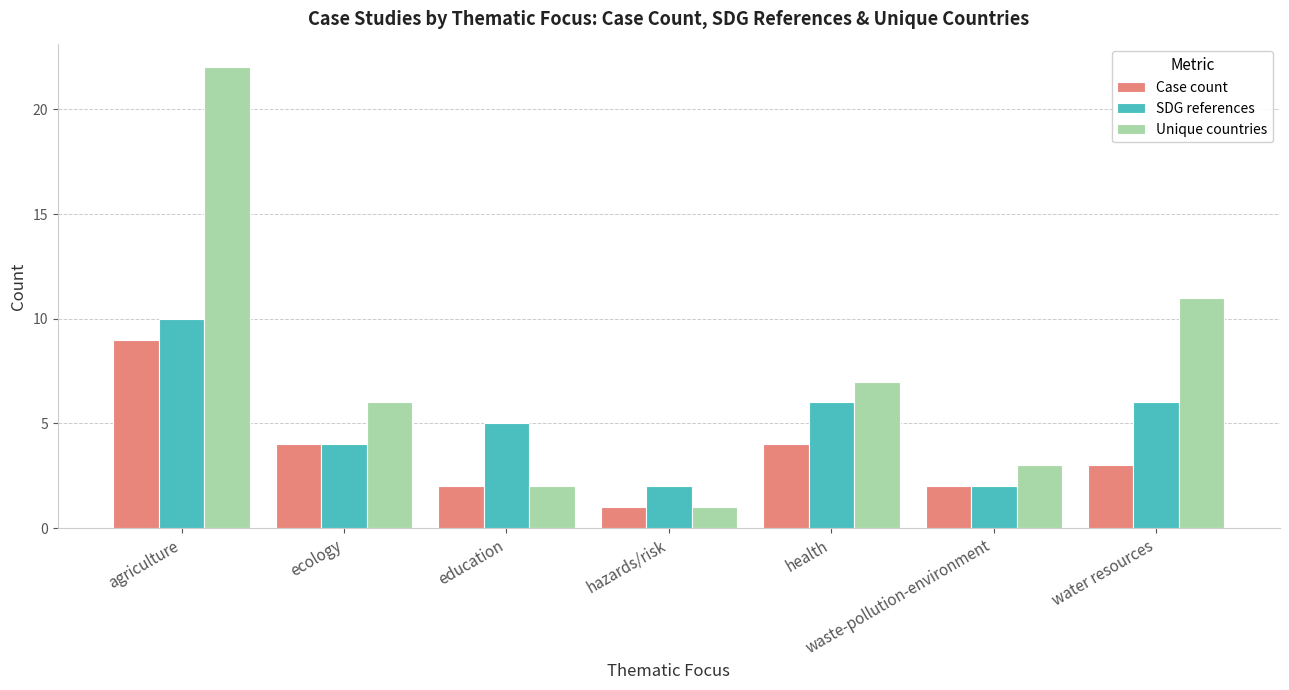

How many bars are there in total?

21